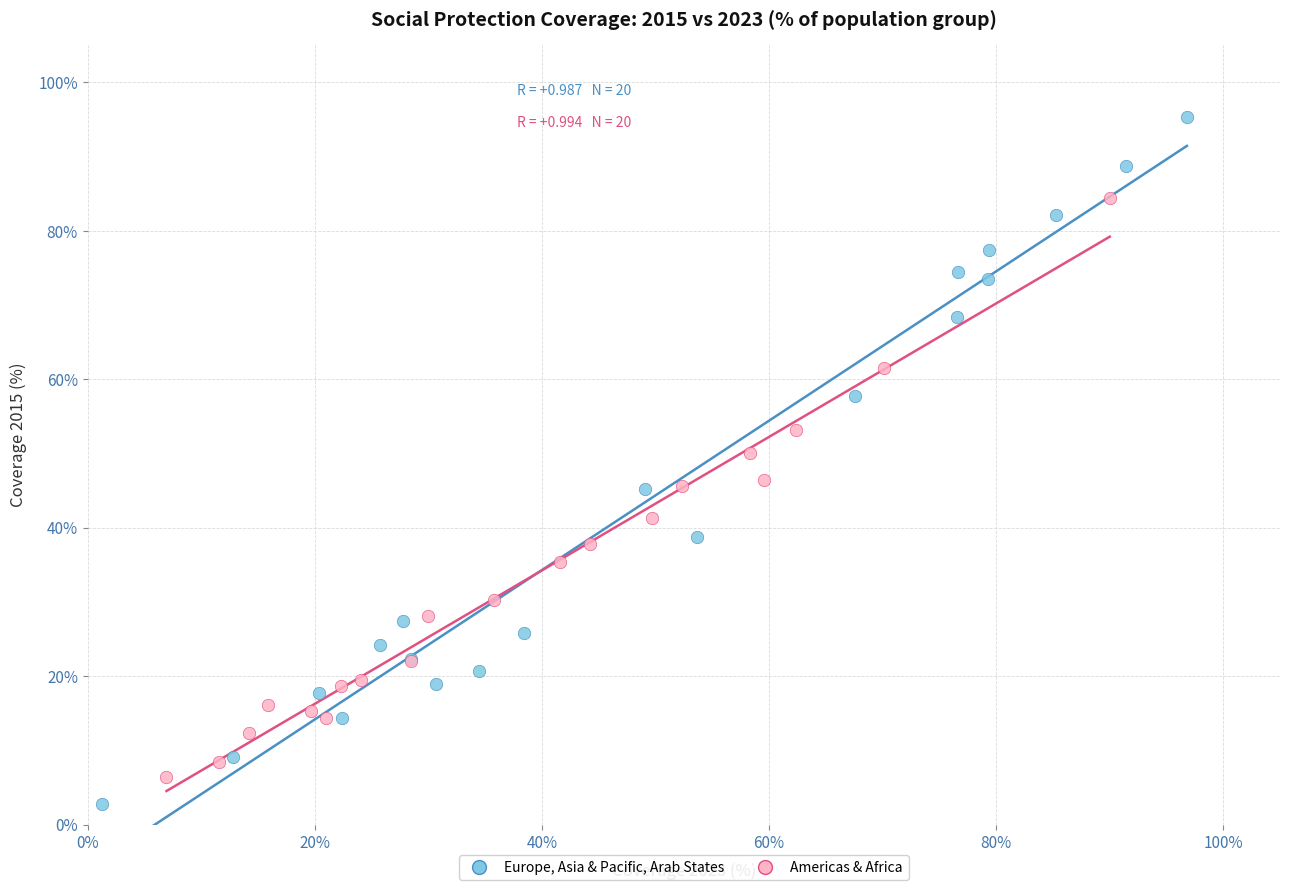

Which series reaches the minimum Y coordinate?

Europe, Asia & Pacific, Arab States